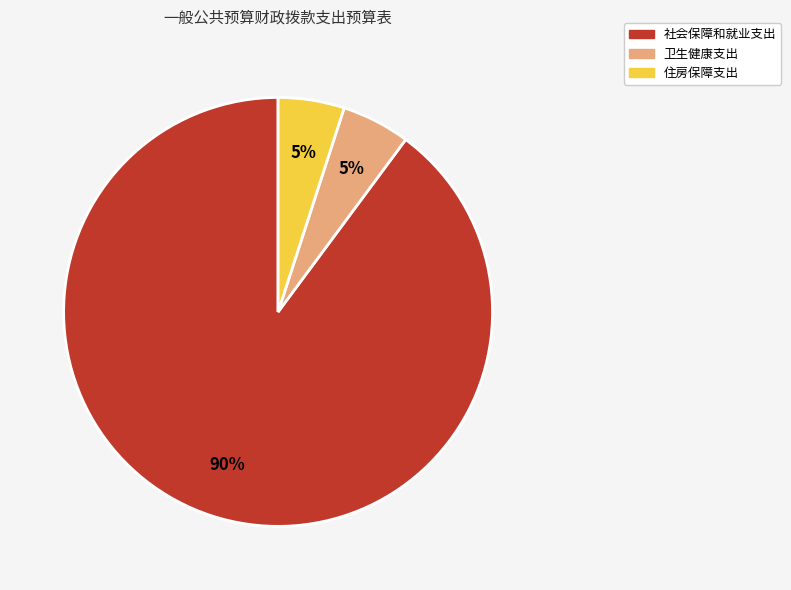

To the nearest percent, what portion does 卫生健康支出 represent?

5%